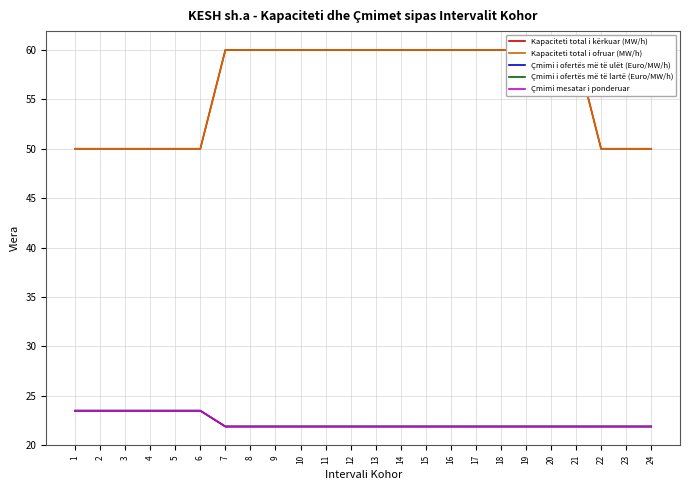

True or false: Çmimi mesatar i ponderuar has more than 1 interior local peaks.

False